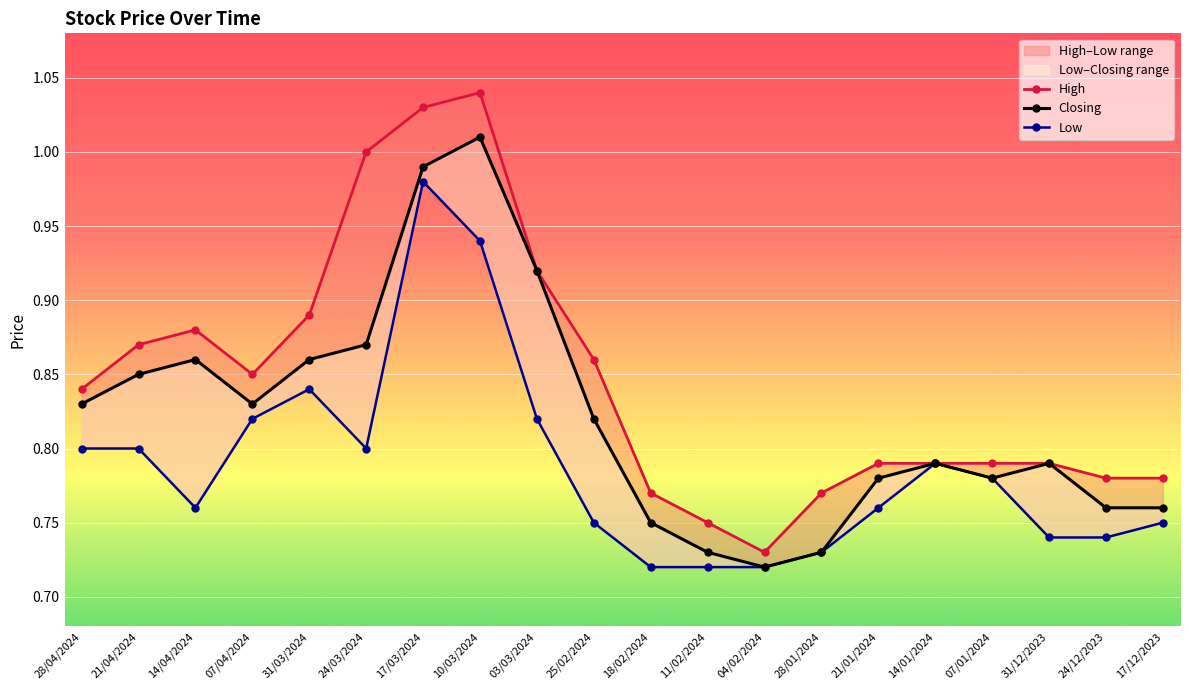

How many lines are shown in the chart?

3